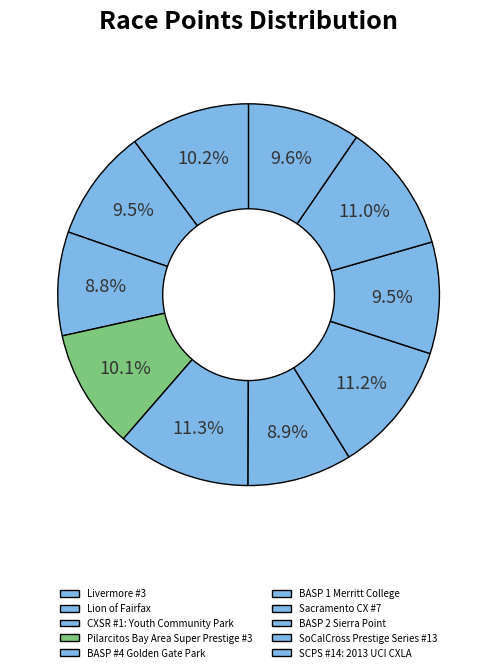

Is there a majority slice in this chart?

No